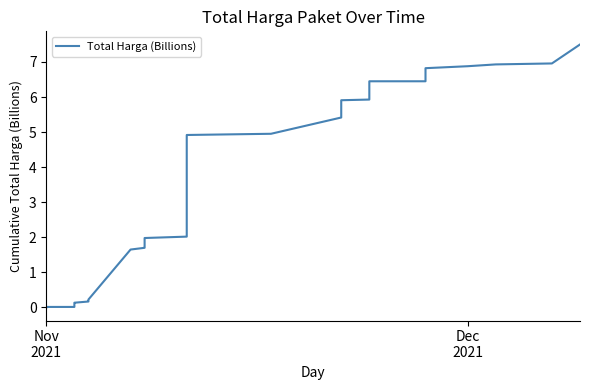

Count the number of categories in the chart.

35